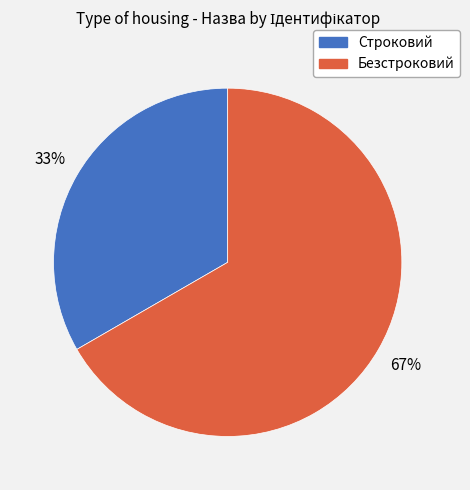

To the nearest percent, what is the combined percentage of Безстроковий and Строковий?

100%